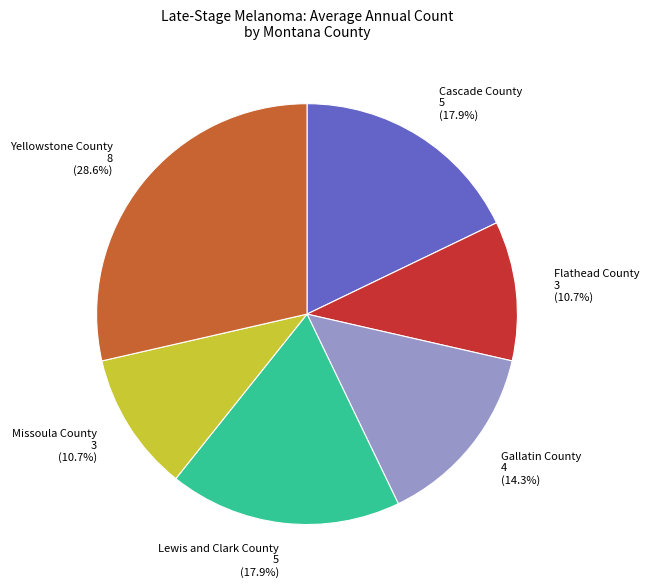

Does Lewis and Clark County account for over 50% of the chart?

No